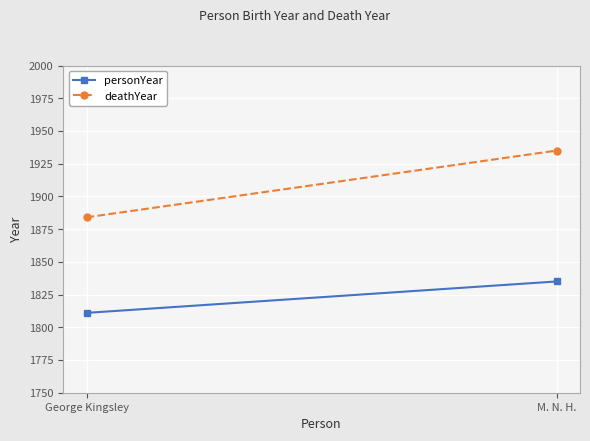

What is the difference between the highest and lowest values at George Kingsley?

73